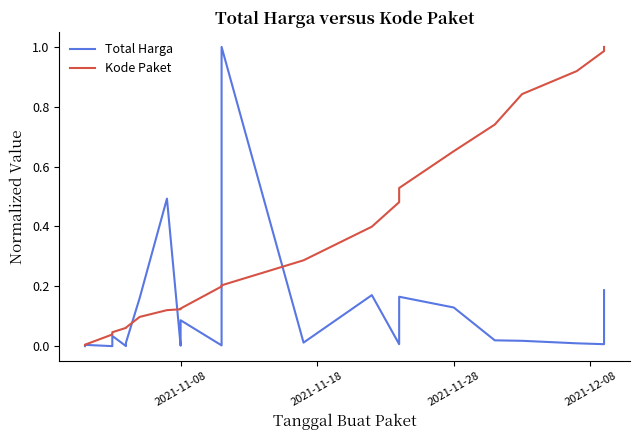

How many categories are shown in the chart?

35